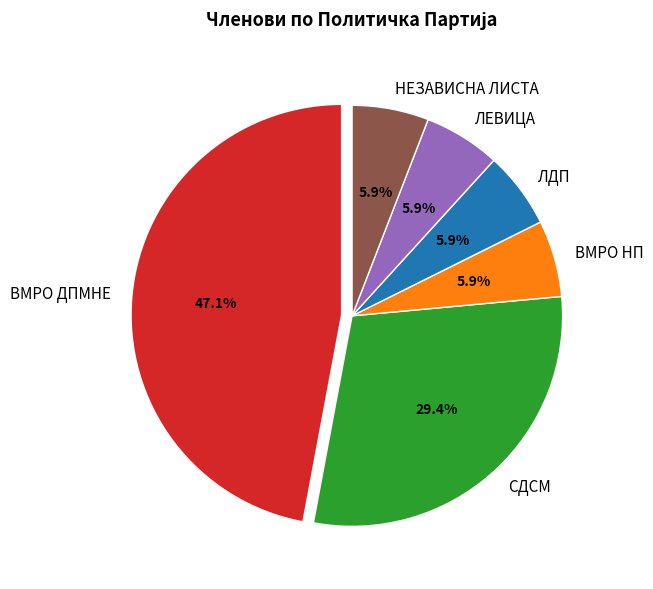

What is the ratio of the value at ВМРО НП to the value at ЛДП?

1.0